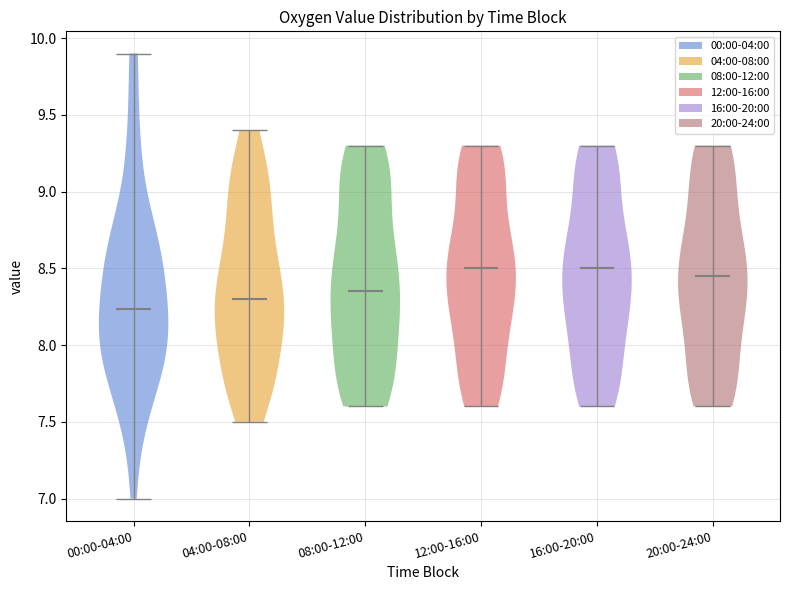

Where does the median line of the violin for 16:00-20:00 sit on the y-axis? The values are not printed on the chart, so give them approximately, as read against the axis.

8.50